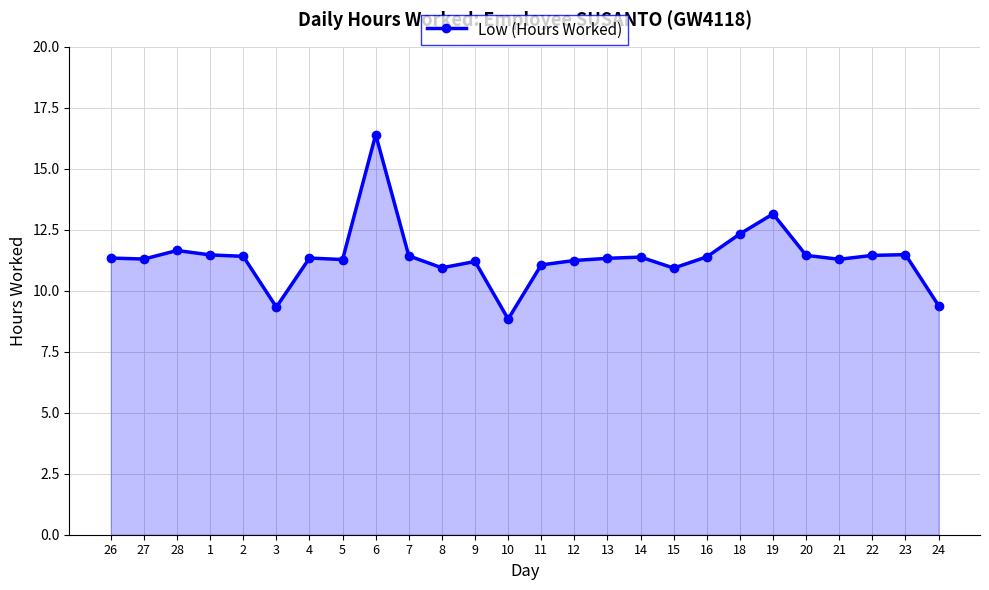

What value does the data have at 26?

11.3